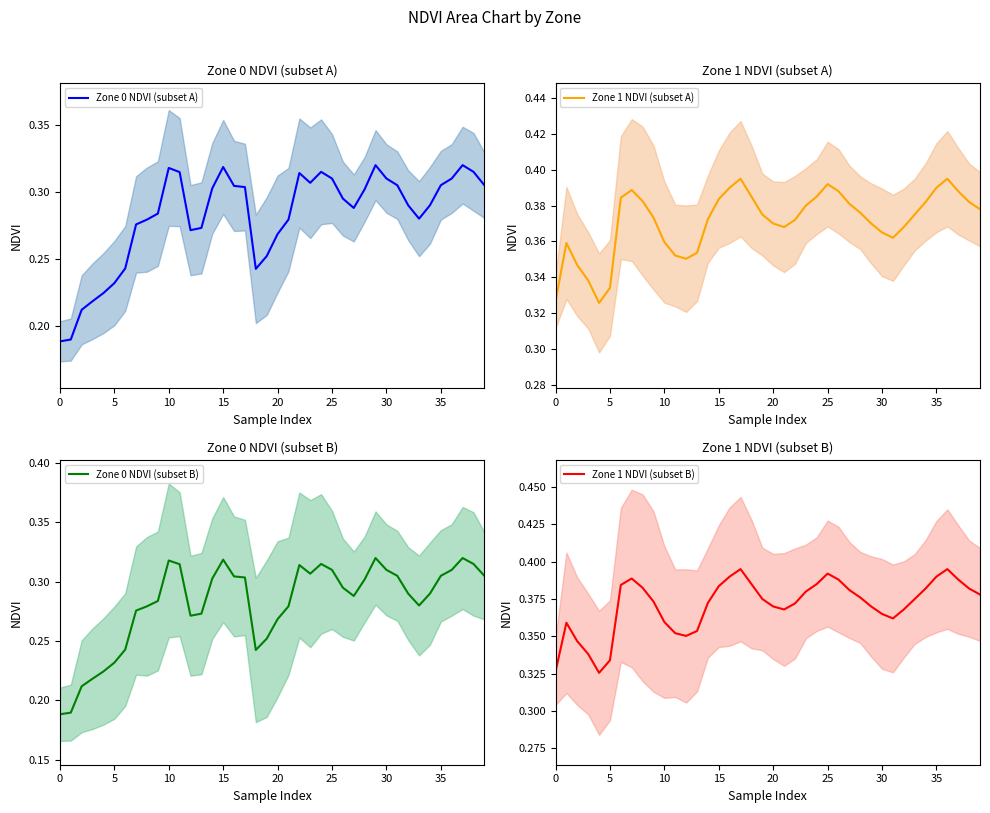

How many lines are shown in the chart?

4